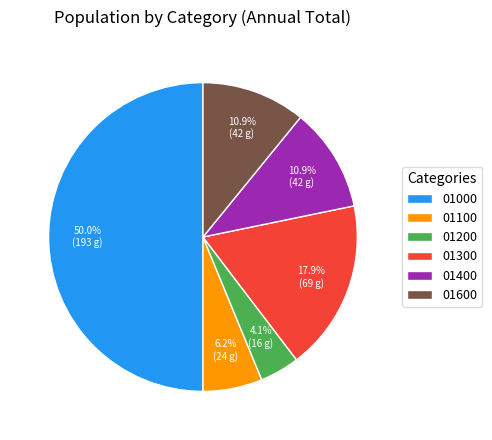

Combined, do 01000 and 01200 account for over 50%?

Yes